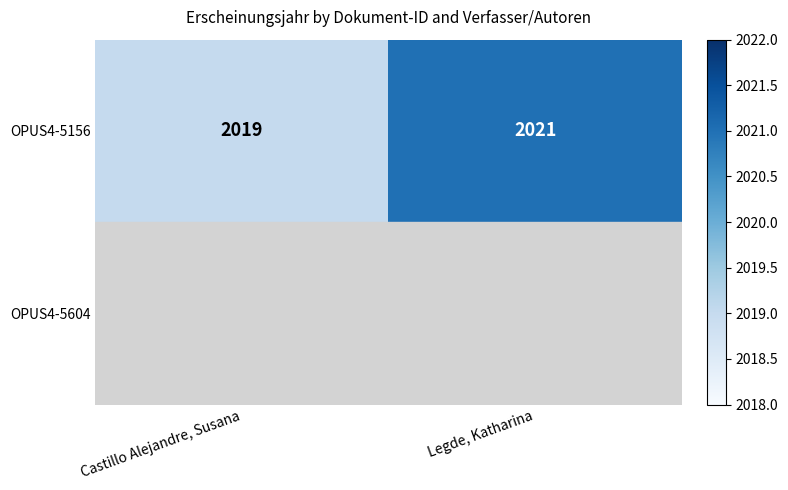

Rank the categories by OPUS4-5156 value from lowest to highest.

Castillo Alejandre, Susana, Legde, Katharina